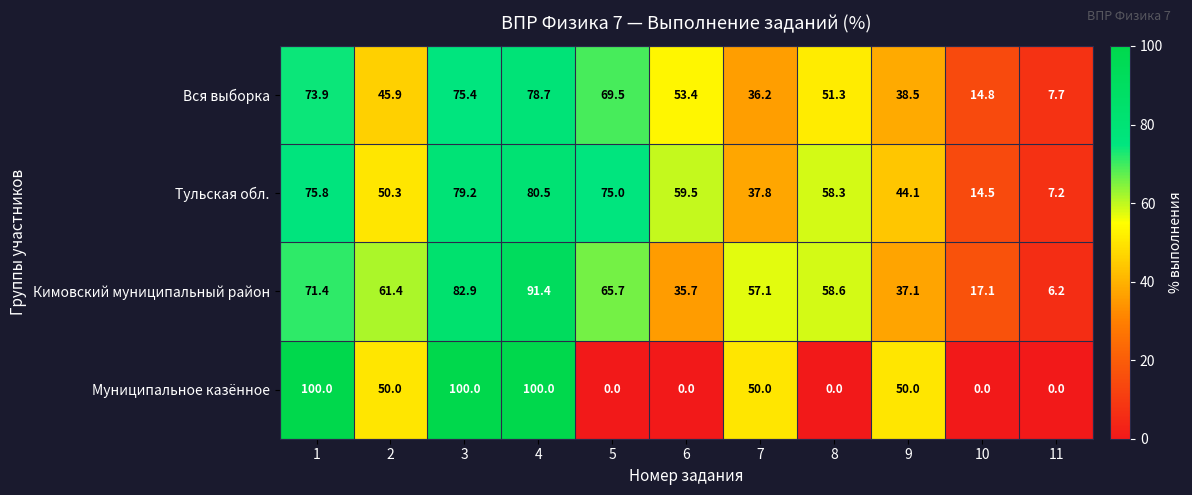

The Кимовский муниципальный район series shows 37.1 at 9. True or false?

True